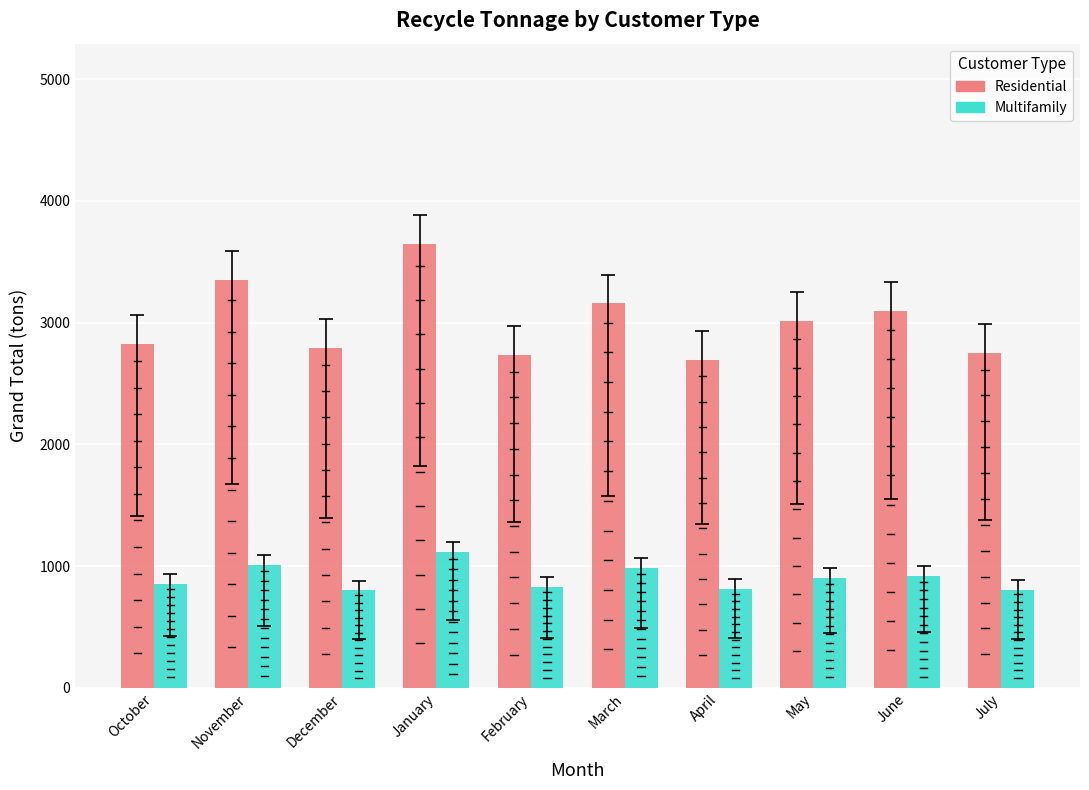

How many bars are there in total?

20